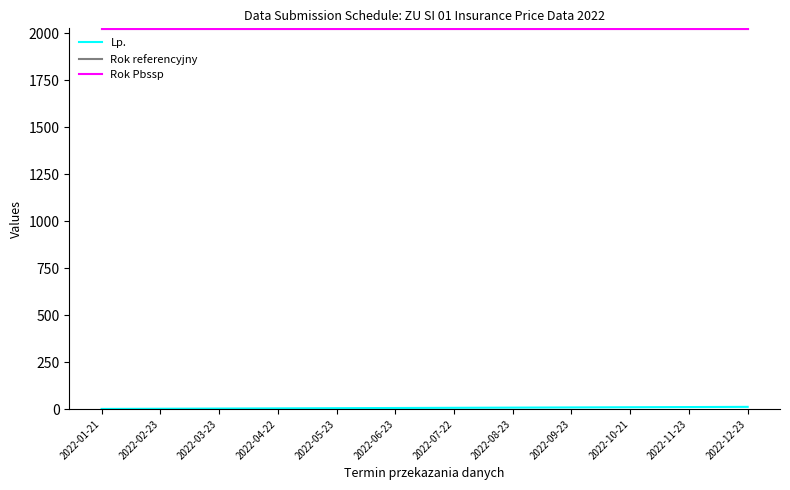

What is the label of the 8th point from the left?

2022-08-23